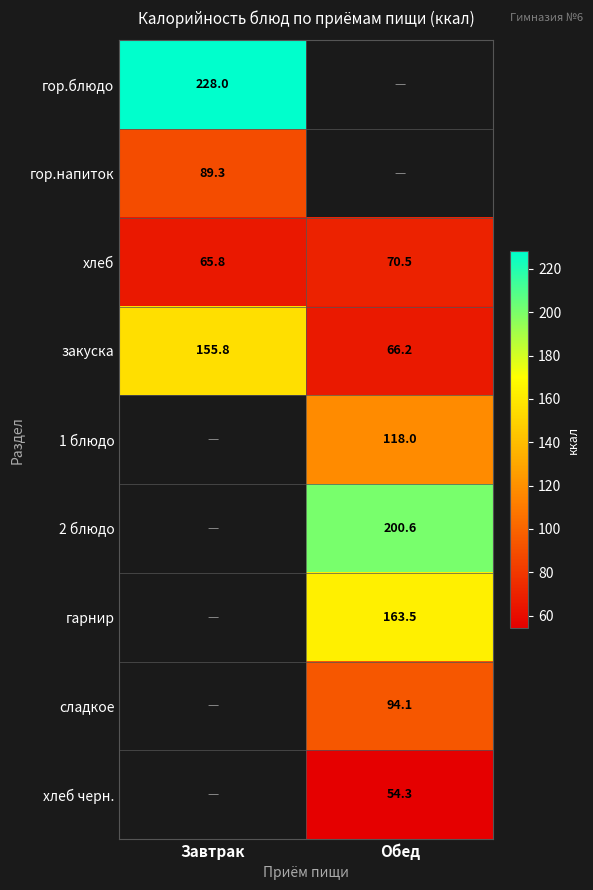

At which category does the chart reach its peak across all series?

Завтрак